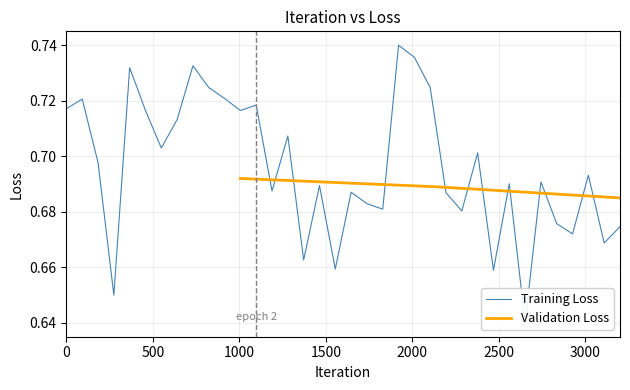

What is the average value?

0.7